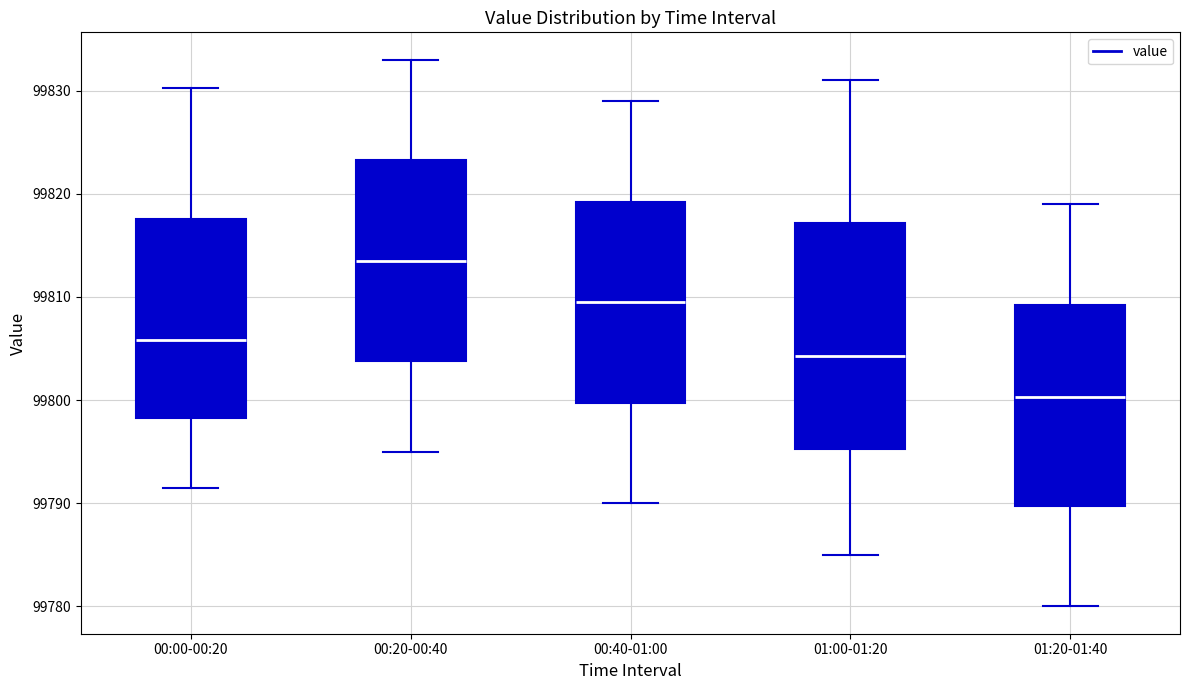

Where is the lower edge of the box for 01:20-01:40 on the y-axis? The values are not printed on the chart, so give them approximately, as read against the axis.

99790